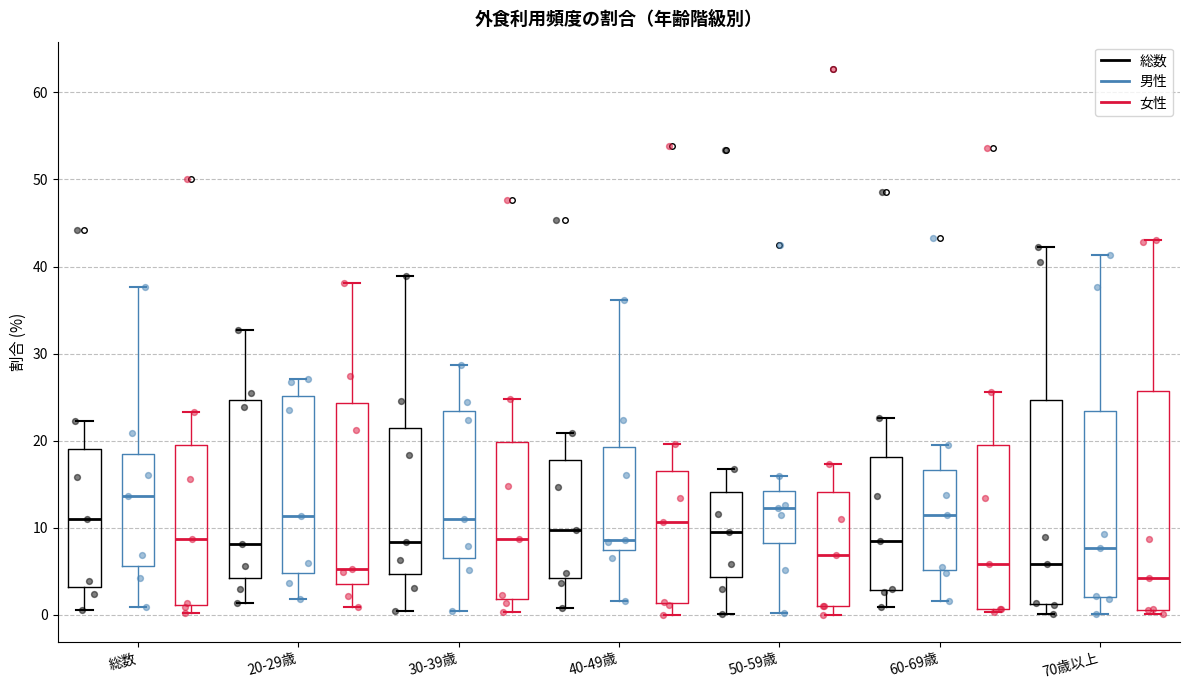

Reading left to right, read every box against the y-axis: the position of its median line, the range the box covers, and the ends of its whiskers. The values are not printed on the chart, so give them approximately, as read against the axis.

総数 (総数): median 11, box 3 to 19, whiskers 1 to 22
総数 (男性): median 14, box 6 to 18, whiskers 1 to 38
総数 (女性): median 9, box 1 to 19, whiskers 0 to 23
20-29歳 (総数): median 8, box 4 to 25, whiskers 1 to 33
20-29歳 (男性): median 11, box 5 to 25, whiskers 2 to 27
20-29歳 (女性): median 5, box 4 to 24, whiskers 1 to 38
30-39歳 (総数): median 8, box 5 to 21, whiskers 0 to 39
30-39歳 (男性): median 11, box 7 to 23, whiskers 0 to 29
30-39歳 (女性): median 9, box 2 to 20, whiskers 0 to 25
40-49歳 (総数): median 10, box 4 to 18, whiskers 1 to 21
40-49歳 (男性): median 9, box 7 to 19, whiskers 2 to 36
40-49歳 (女性): median 11, box 1 to 17, whiskers 0 to 20
50-59歳 (総数): median 10, box 4 to 14, whiskers 0 to 17
50-59歳 (男性): median 12, box 8 to 14, whiskers 0 to 16
50-59歳 (女性): median 7, box 1 to 14, whiskers 0 to 17
60-69歳 (総数): median 9, box 3 to 18, whiskers 1 to 23
60-69歳 (男性): median 12, box 5 to 17, whiskers 2 to 20
60-69歳 (女性): median 6, box 1 to 20, whiskers 0 to 26
70歳以上 (総数): median 6, box 1 to 25, whiskers 0 to 42
70歳以上 (男性): median 8, box 2 to 23, whiskers 0 to 41
70歳以上 (女性): median 4, box 1 to 26, whiskers 0 to 43